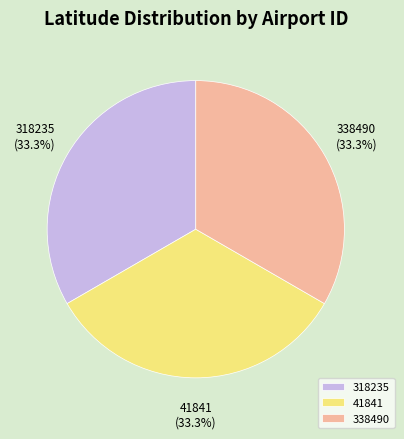

Does 318235 represent more than half of the total?

No